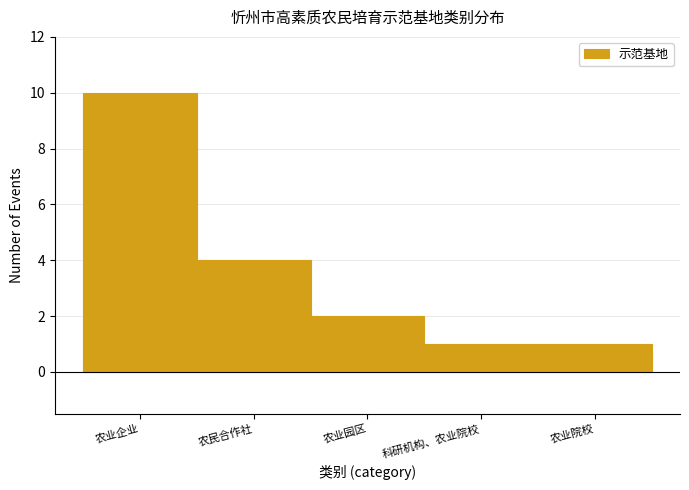

Reading left to right, extract all data points from this chart.

10	4	2	1	1